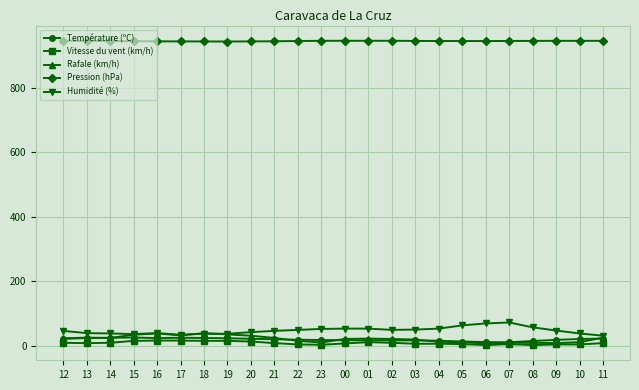

At which label does Humidité (%) first exceed 47?

22